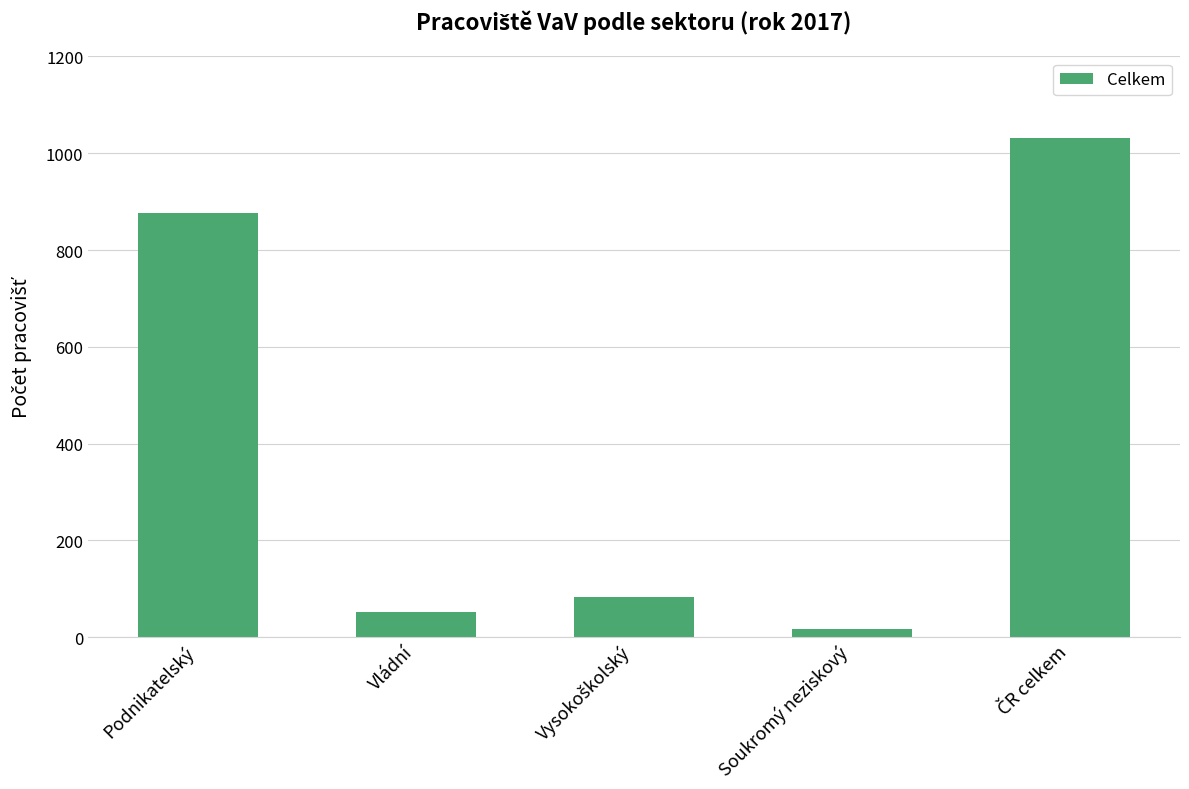

The chart shows a value of 53 at Vládní. True or false?

True